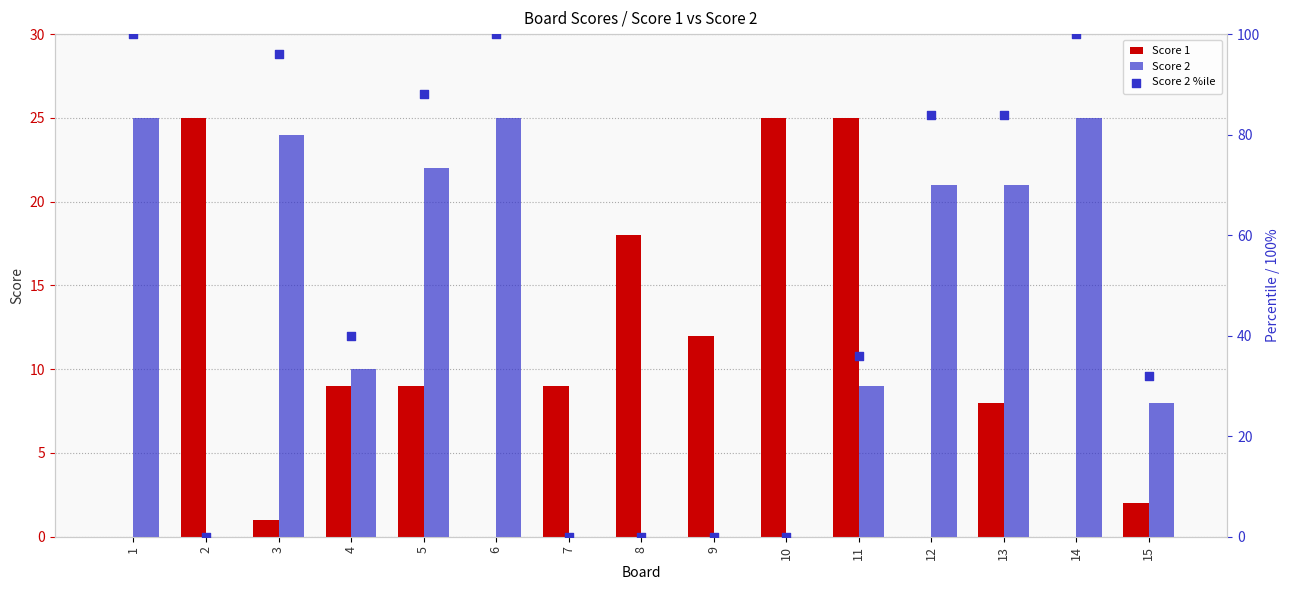

Which series has the largest total across all categories?

Score 2 %ile